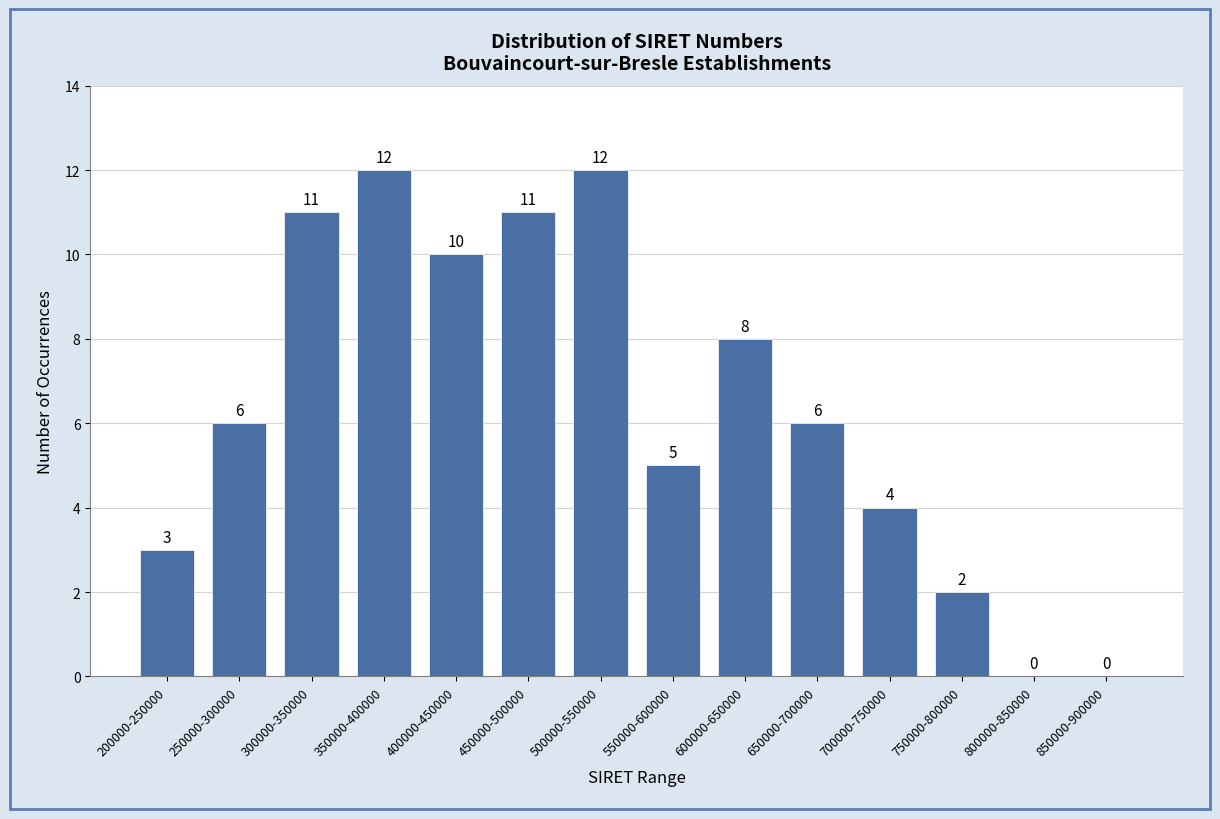

Reading left to right, extract all data points from this chart.

200000-250000=3	250000-300000=6	300000-350000=11	350000-400000=12	400000-450000=10	450000-500000=11	500000-550000=12	550000-600000=5	600000-650000=8	650000-700000=6	700000-750000=4	750000-800000=2	800000-850000=0	850000-900000=0